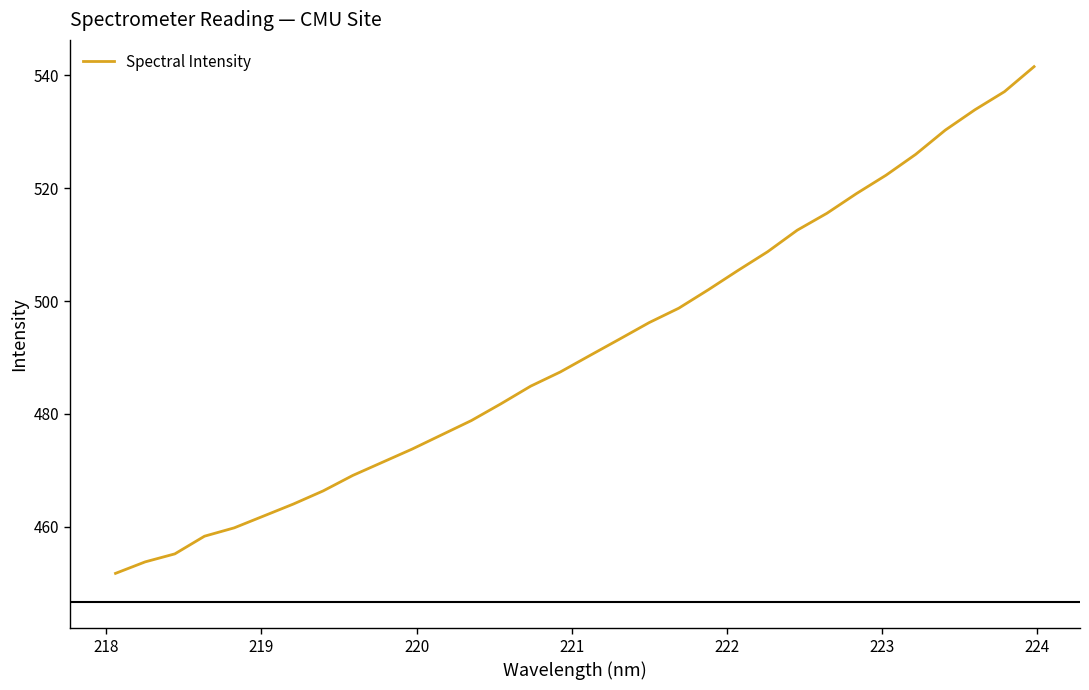

What is the greatest value displayed?

541.5